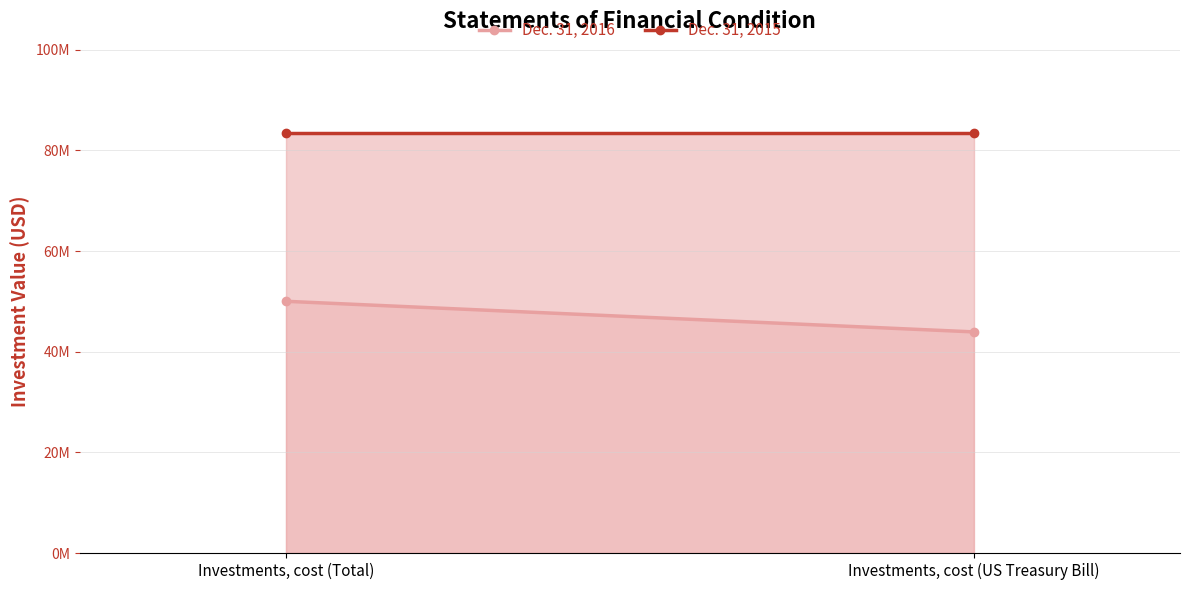

At how many categories does at least one series exceed 80818047?

2